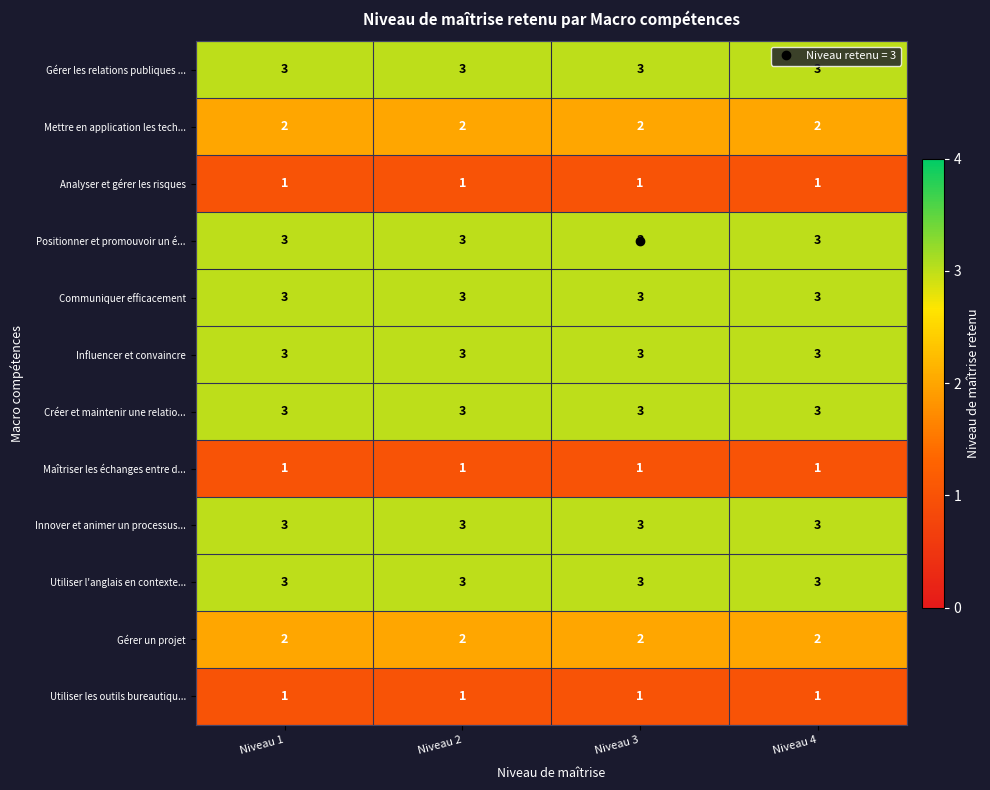

True or false: Mettre en application les tech... has a value of 2 at Niveau 1.

True